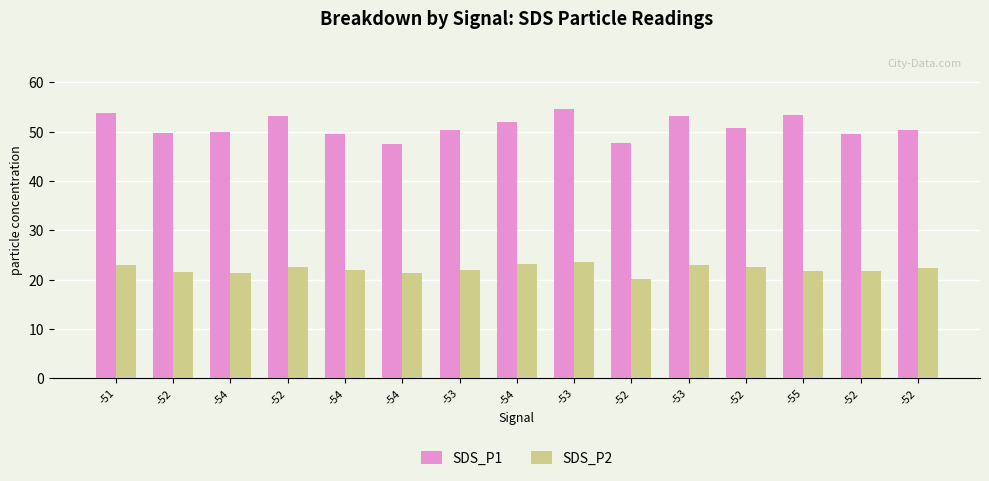

How many groups of bars are there?

15